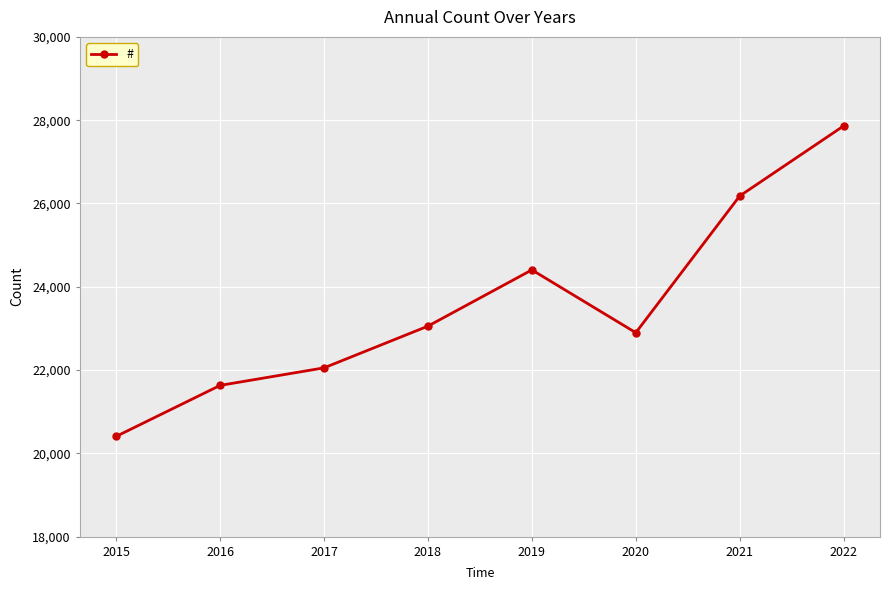

True or false: the data has more than 1 interior local peaks.

False